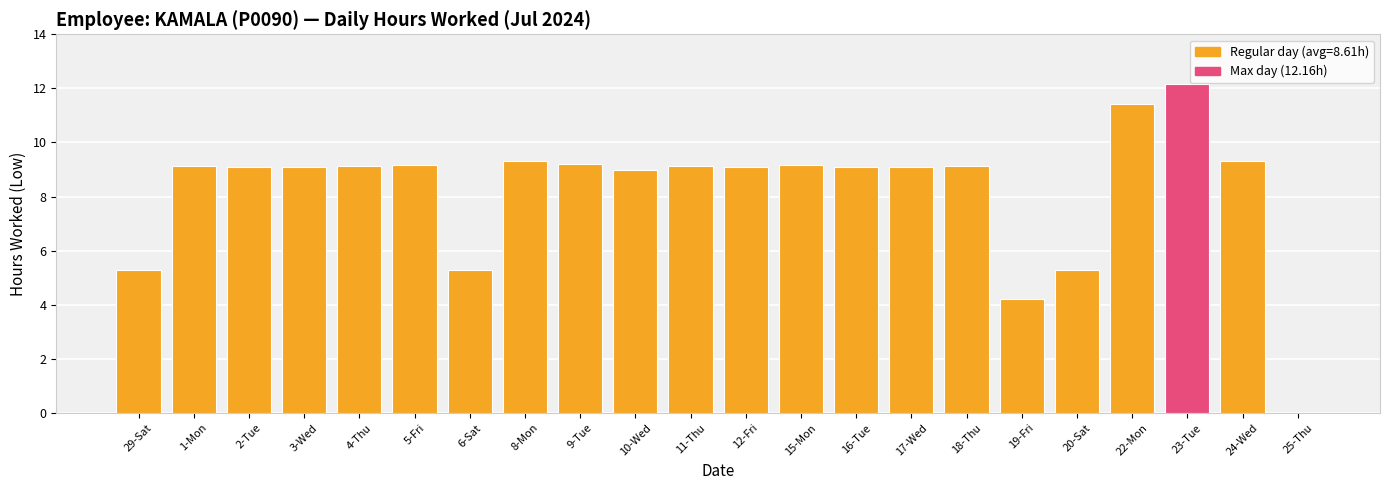

What is the average value?

8.2